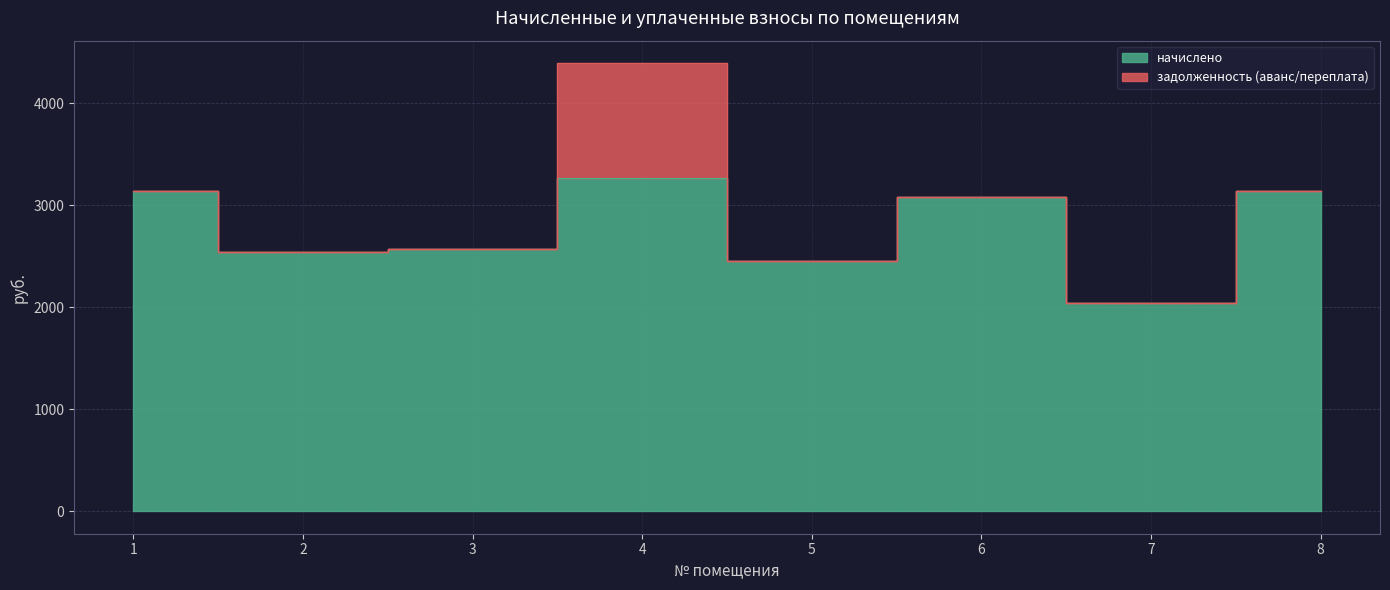

Reading left to right, extract all data points from this chart.

3139.6	2542.4	2567.0	3262.7	2452.6	3084.2	2045.6	3139.6